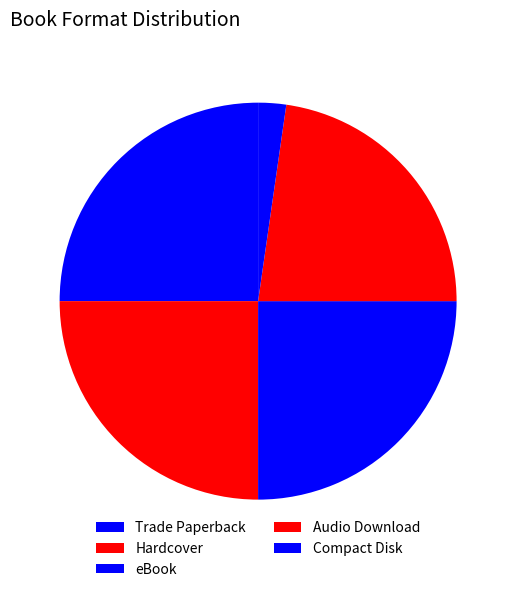

Combined, do Hardcover and Audio Download account for over 50%?

No